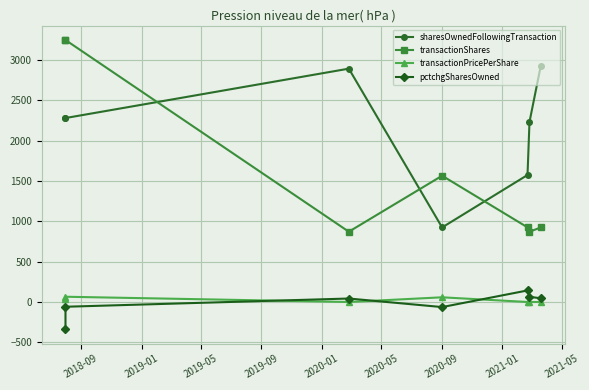

The value of sharesOwnedFollowingTransaction at 2020-01 is 319.0. True or false?

False